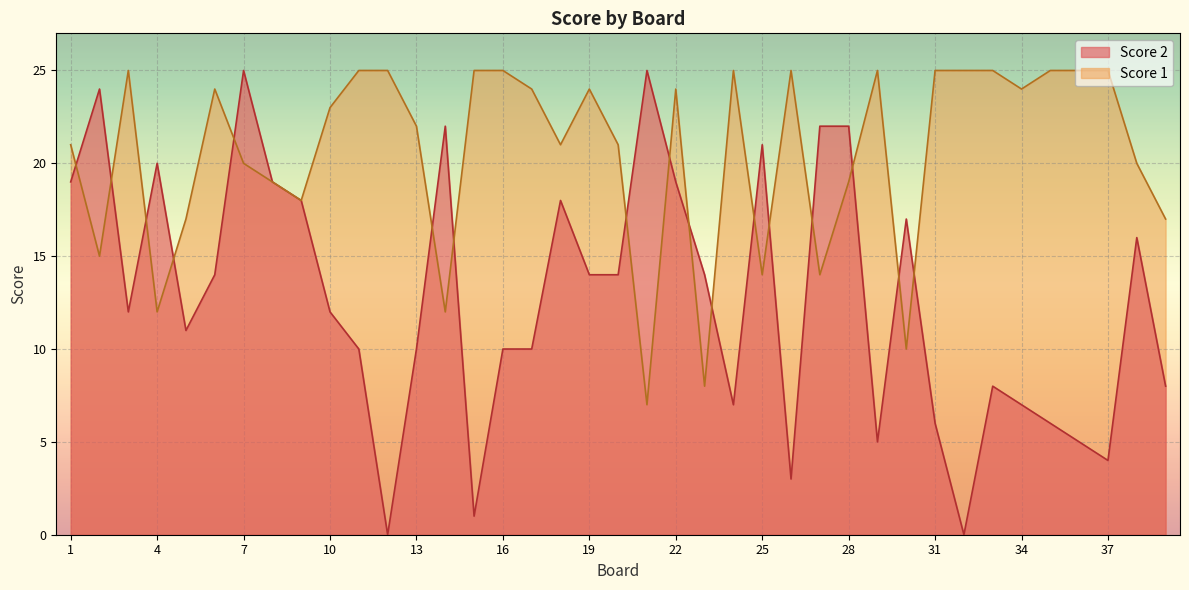

What is the value of the Score 1 point at the 35th from the left?

25